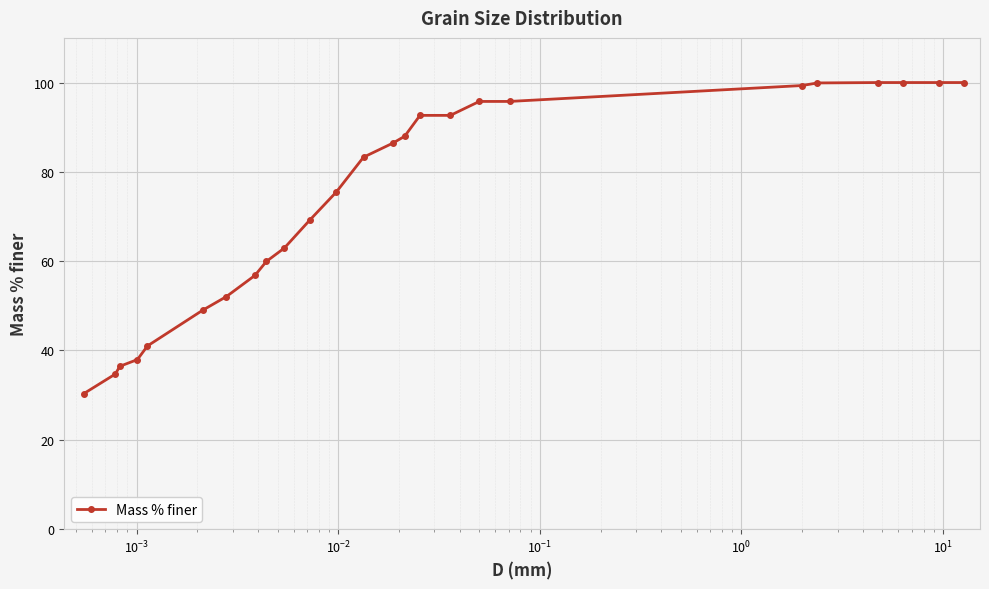

What is the average value?

73.6